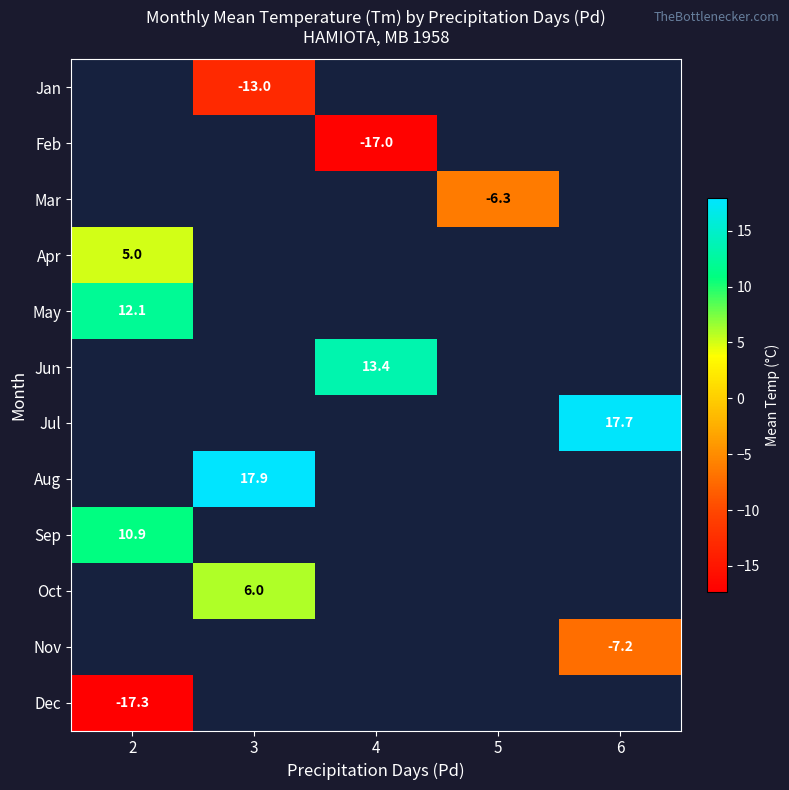

The value of Oct at 3 is 6.0. True or false?

True